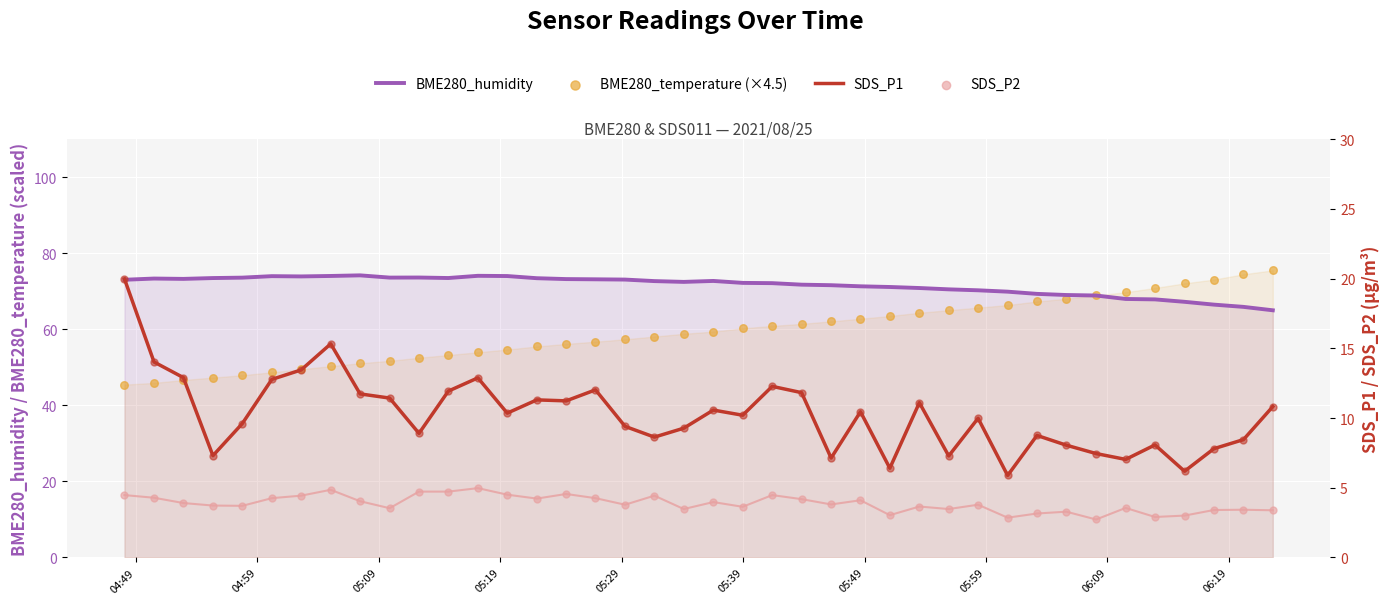

Which series has the largest total across all categories?

BME280_humidity